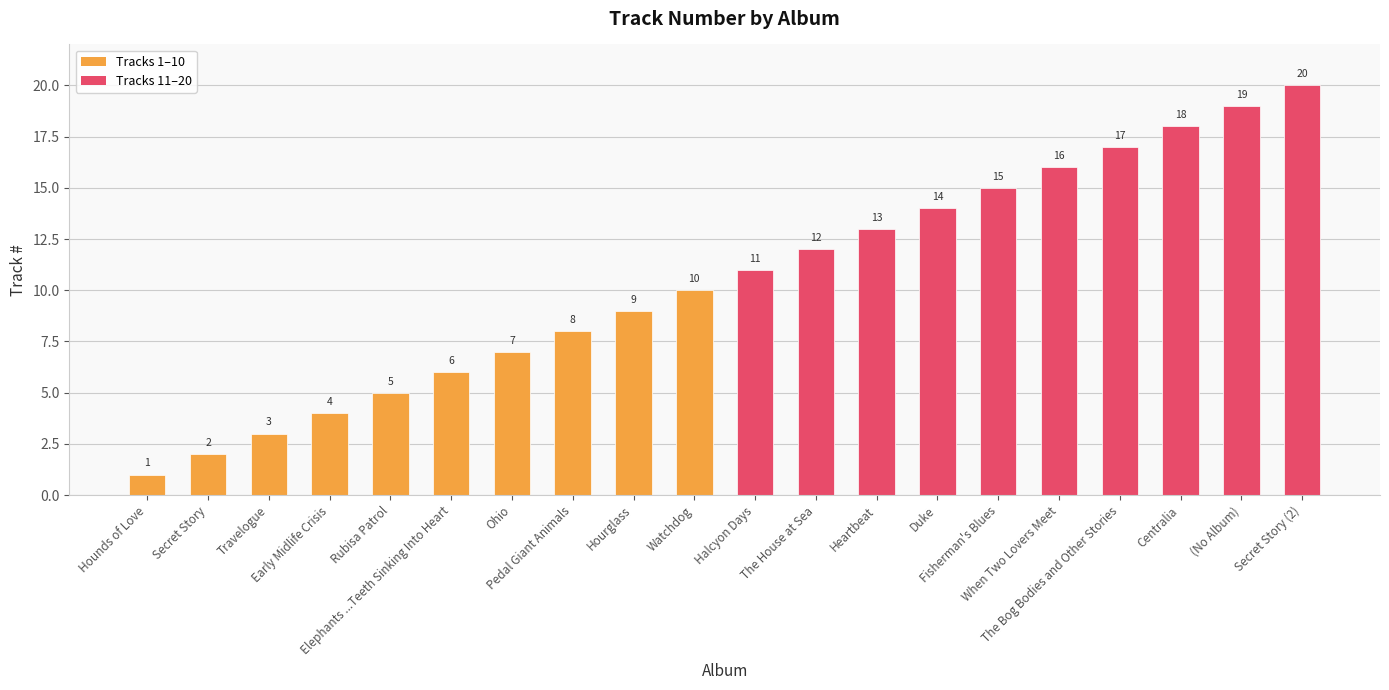

List the labels in order of value, largest first.

Secret Story (2), (No Album), Centralia, The Bog Bodies and Other Stories, When Two Lovers Meet, Fisherman's Blues, Duke, Heartbeat, The House at Sea, Halcyon Days, Watchdog, Hourglass, Pedal Giant Animals, Ohio, Elephants ...Teeth Sinking Into Heart, Rubisa Patrol, Early Midlife Crisis, Travelogue, Secret Story, Hounds of Love